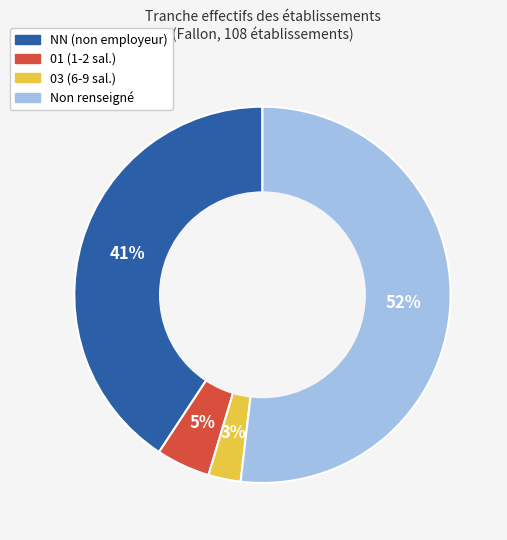

Is there a majority slice in this chart?

Yes